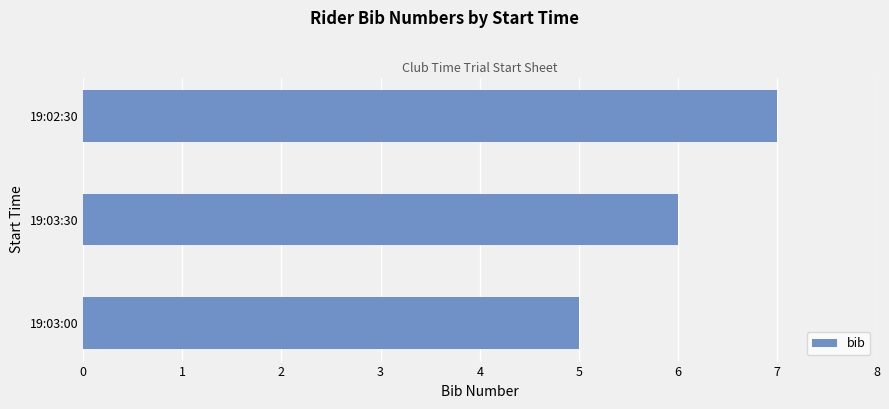

Between 19:03:30 and 19:02:30, which is larger?

19:02:30